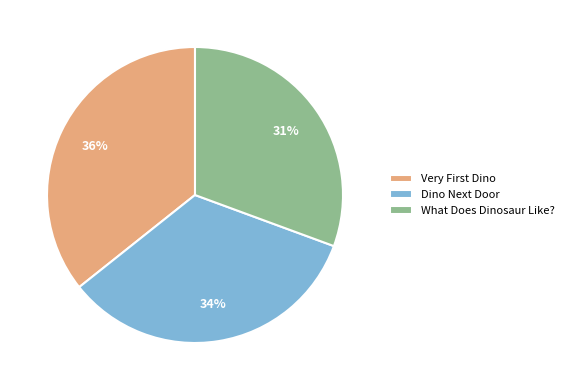

What is the largest slice in the pie chart?

Very First Dino